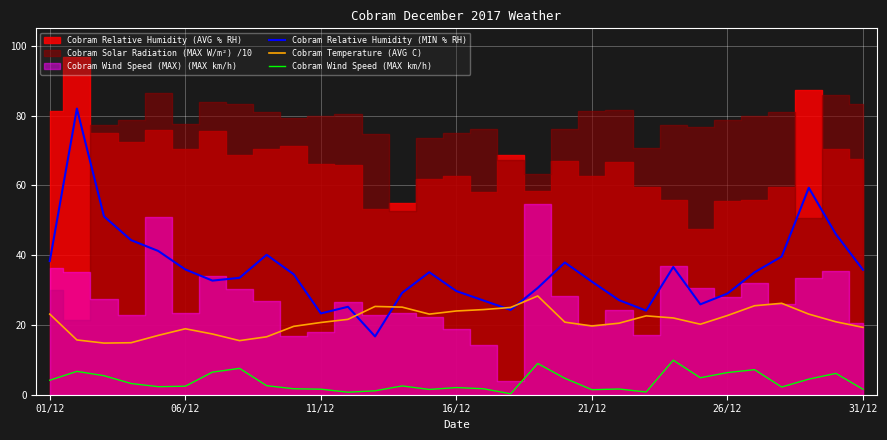

Read the Cobram Wind Speed (MAX km/h) value at 13.

2.5